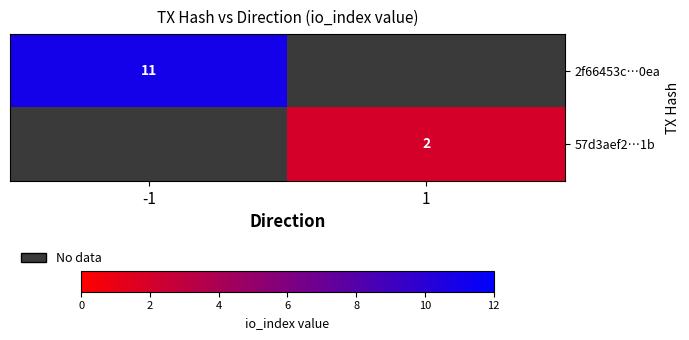

True or false: 2f66453c…0ea has a value of 2 at -1.

False